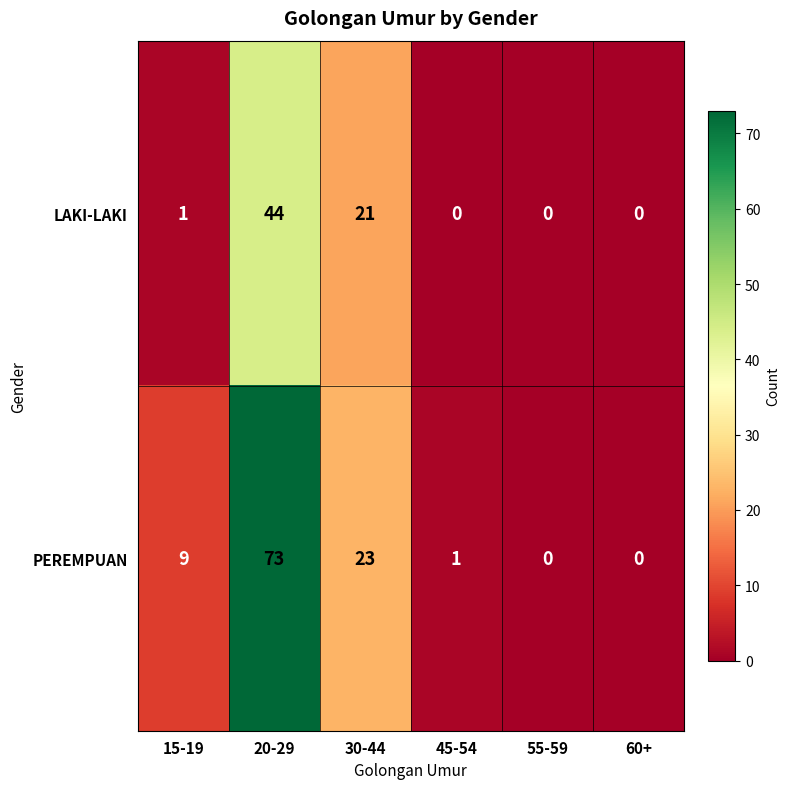

Is the value of LAKI-LAKI at 30-44 greater than the value of PEREMPUAN at 60+?

Yes